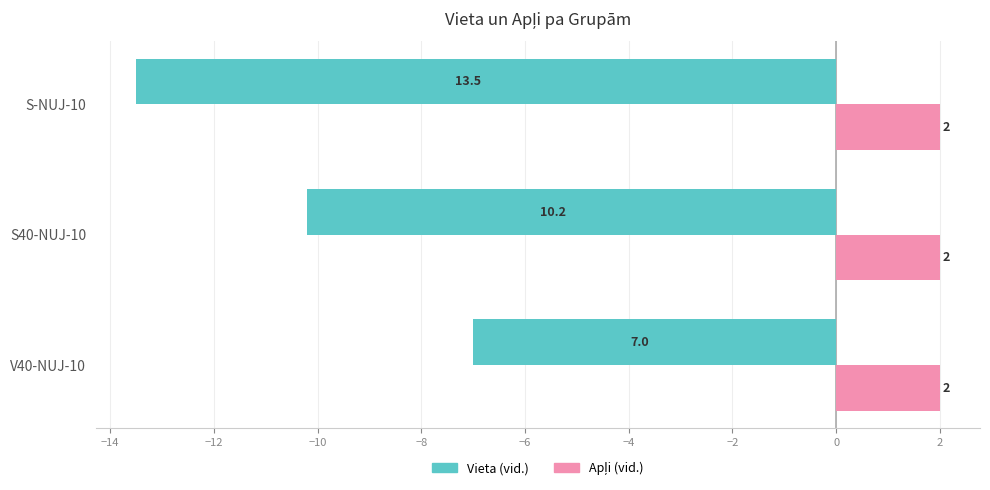

At which category is the sum across all series the highest?

V40-NUJ-10